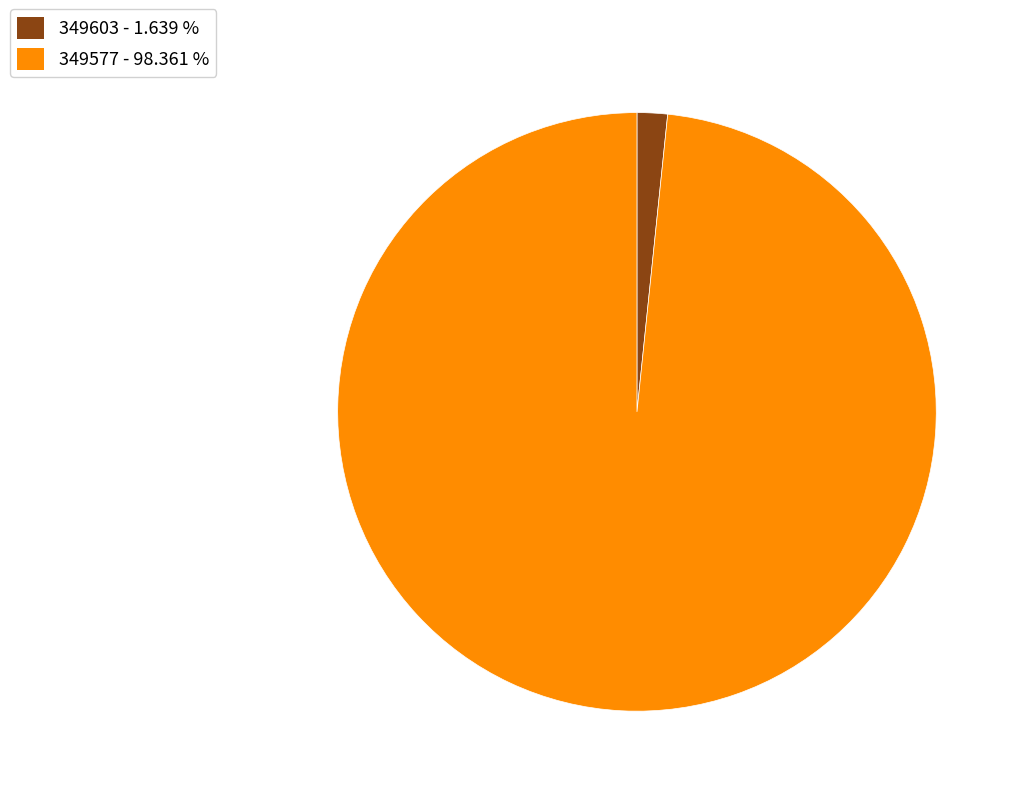

Which has a higher value, 349577 or 349603?

349577